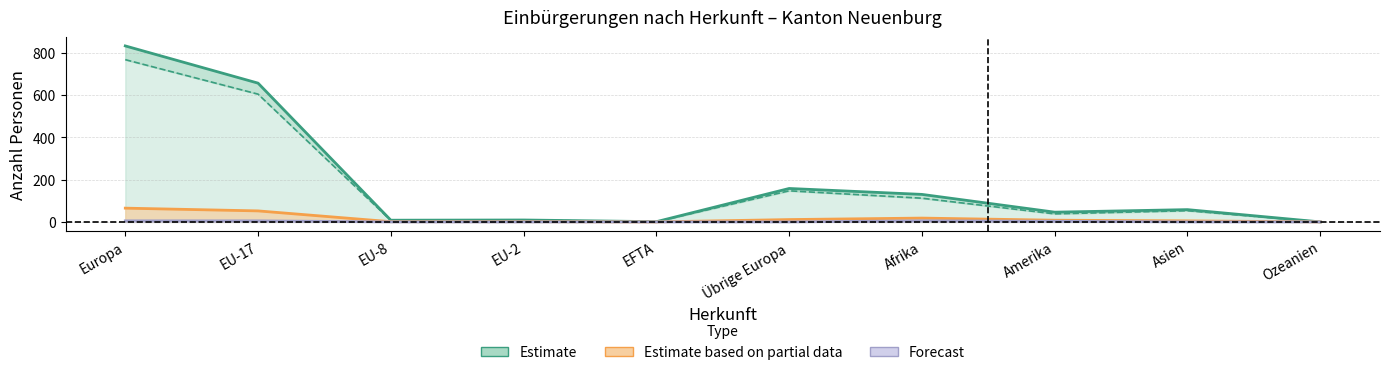

True or false: Estimate (Total) and Estimate based on partial data (Erleichtert) cross at least once.

False